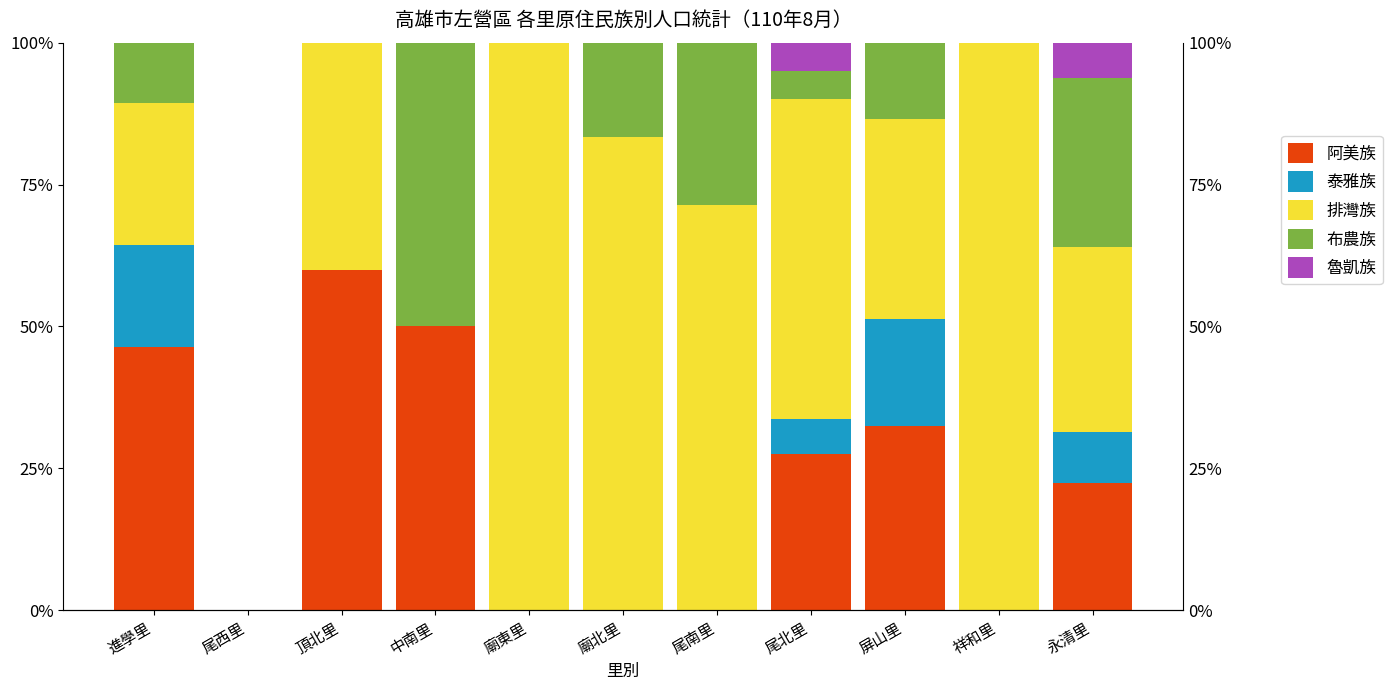

Which has a higher value, 進學里 or 尾南里?

進學里